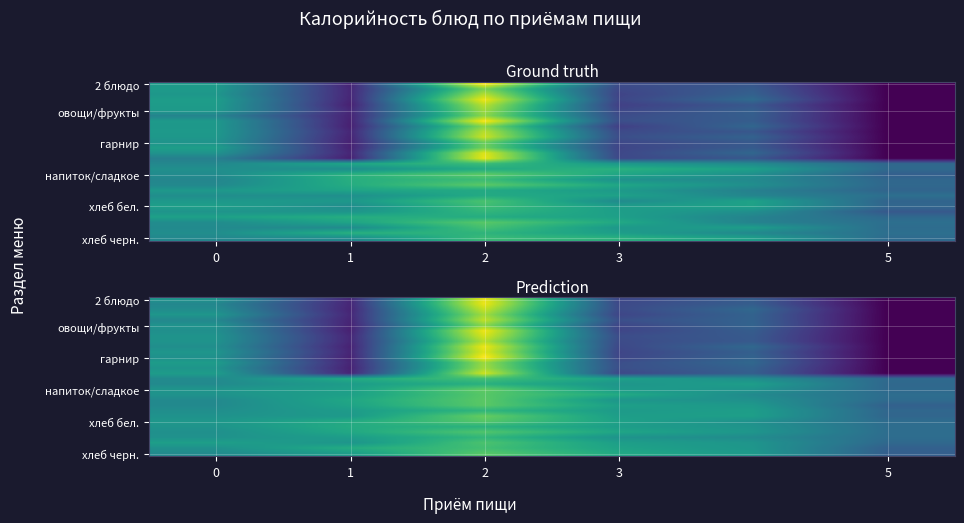

Which label corresponds to the largest value in the chart?

2